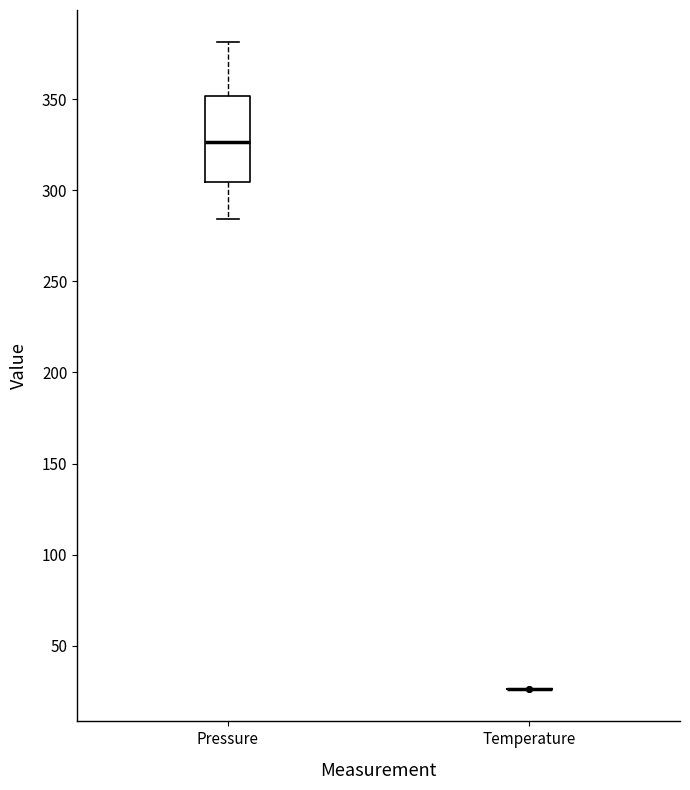

Reading left to right, transcribe this box plot: for each box, give where its median line is, the range the box spans, and where its two whiskers end, as read against the y-axis. The values are not printed on the chart, so give them approximately, as read against the axis.

Pressure: median 325, box 305 to 350, whiskers 285 to 380
Temperature: box collapsed to a line at 25, whiskers 25 to 25